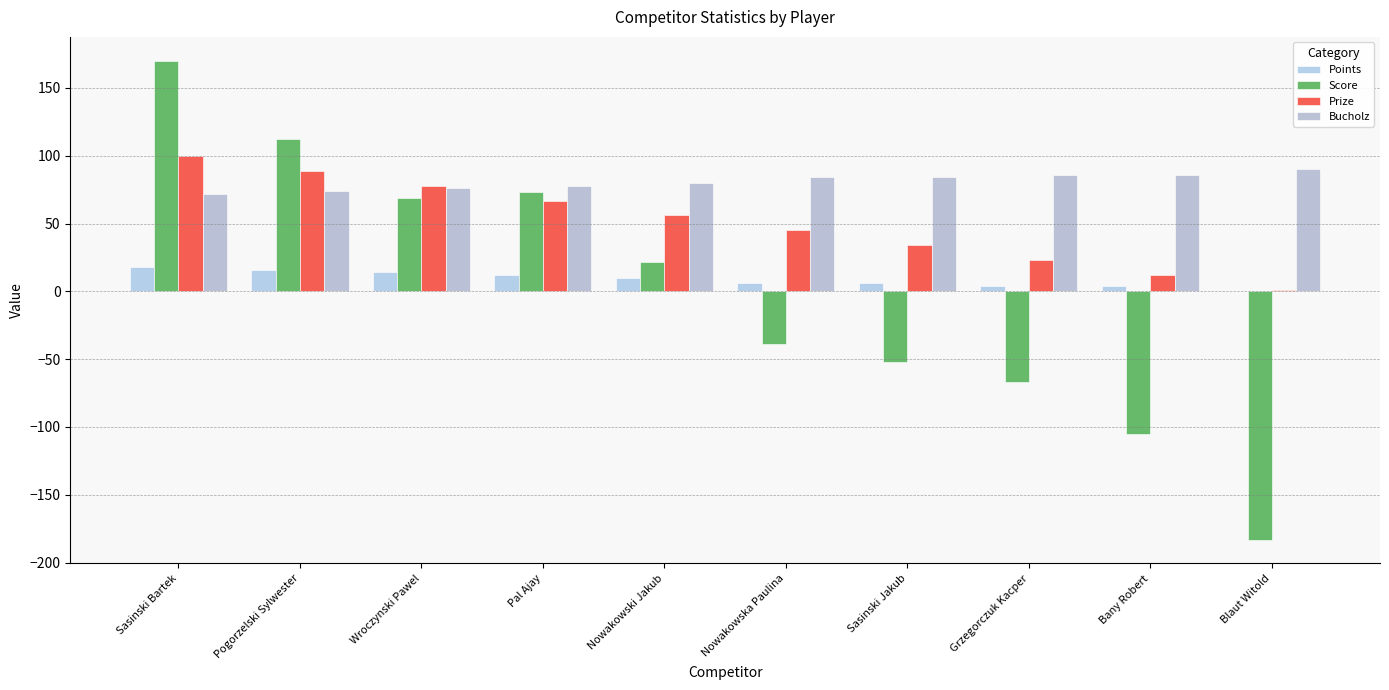

What are all the series names shown in the legend?

Points, Score, Prize, Bucholz